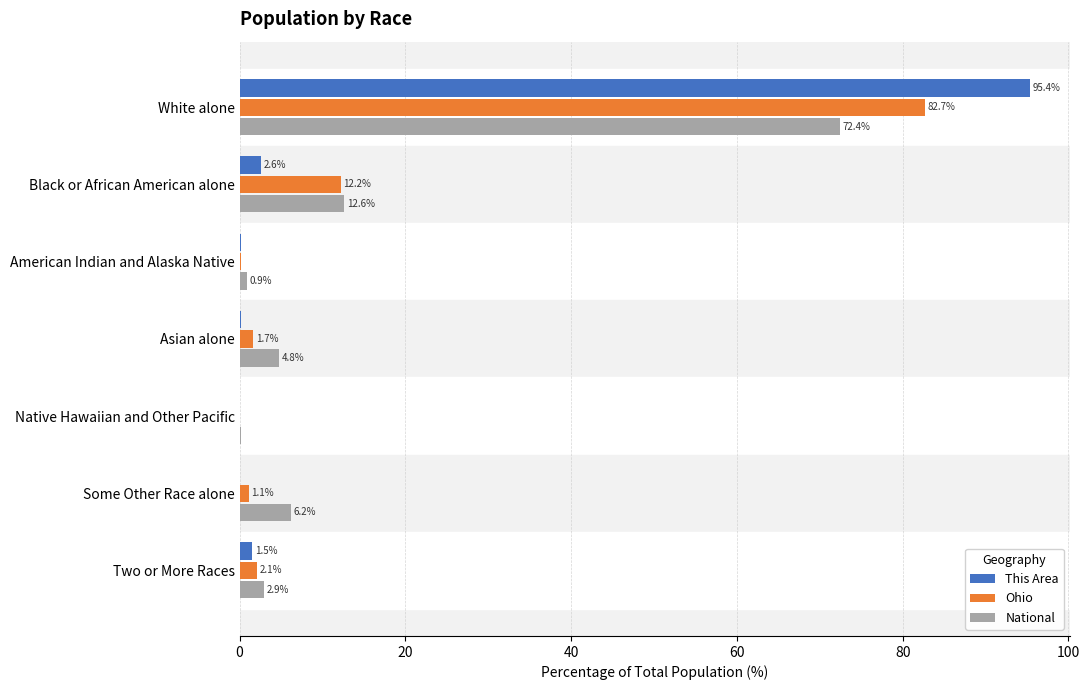

Is it true that National equals 0.9 at American Indian and Alaska Native?

True